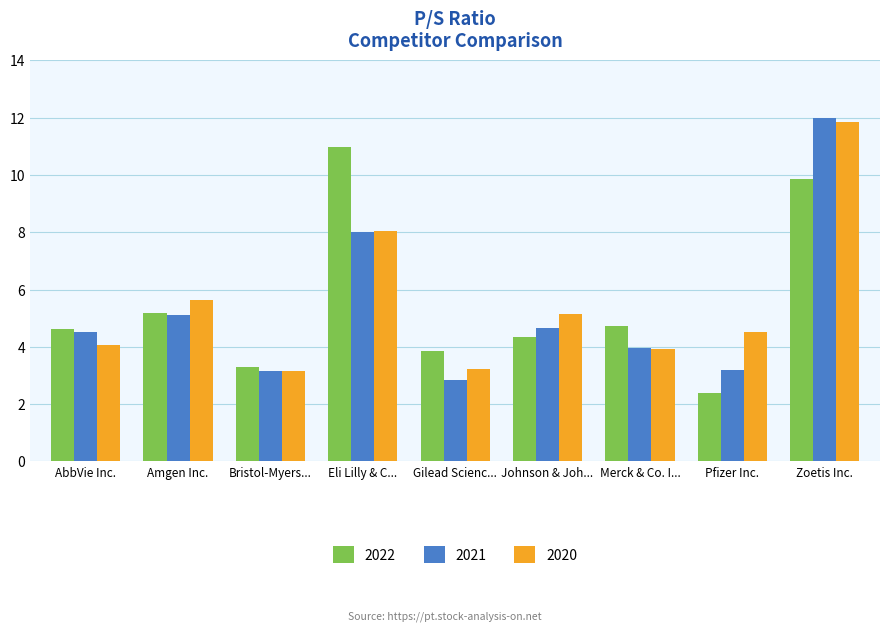

List the series in order of their peak value, lowest first.

2022, 2020, 2021